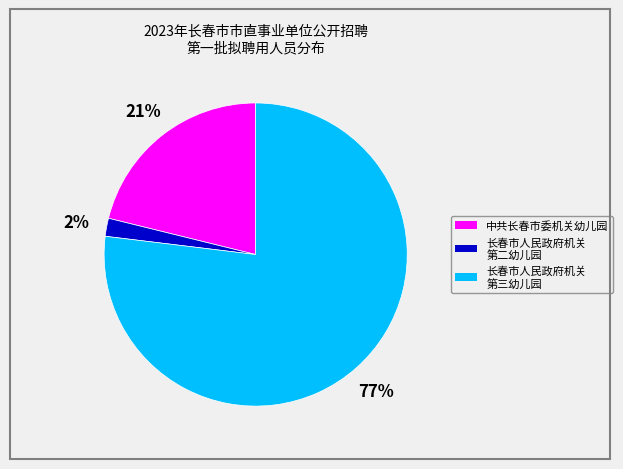

Does any single category account for the majority?

Yes